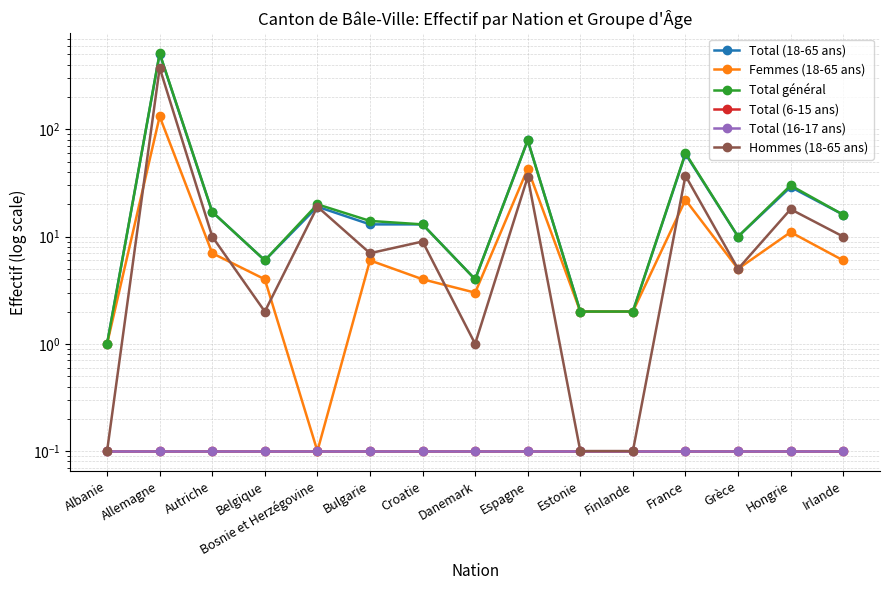

What is the label of the 4th point from the right?

France